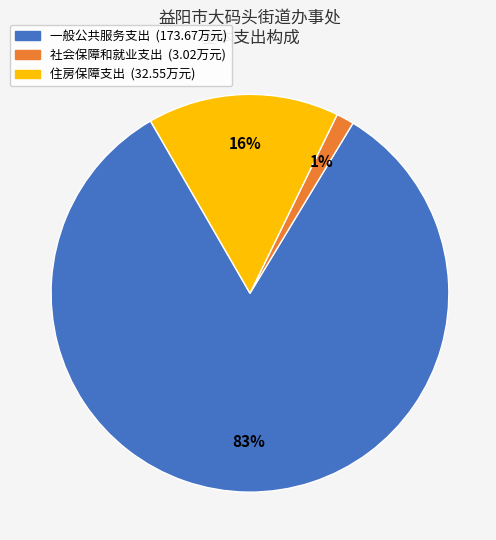

To the nearest percent, what percentage of the pie is 一般公共服务支出?

83%